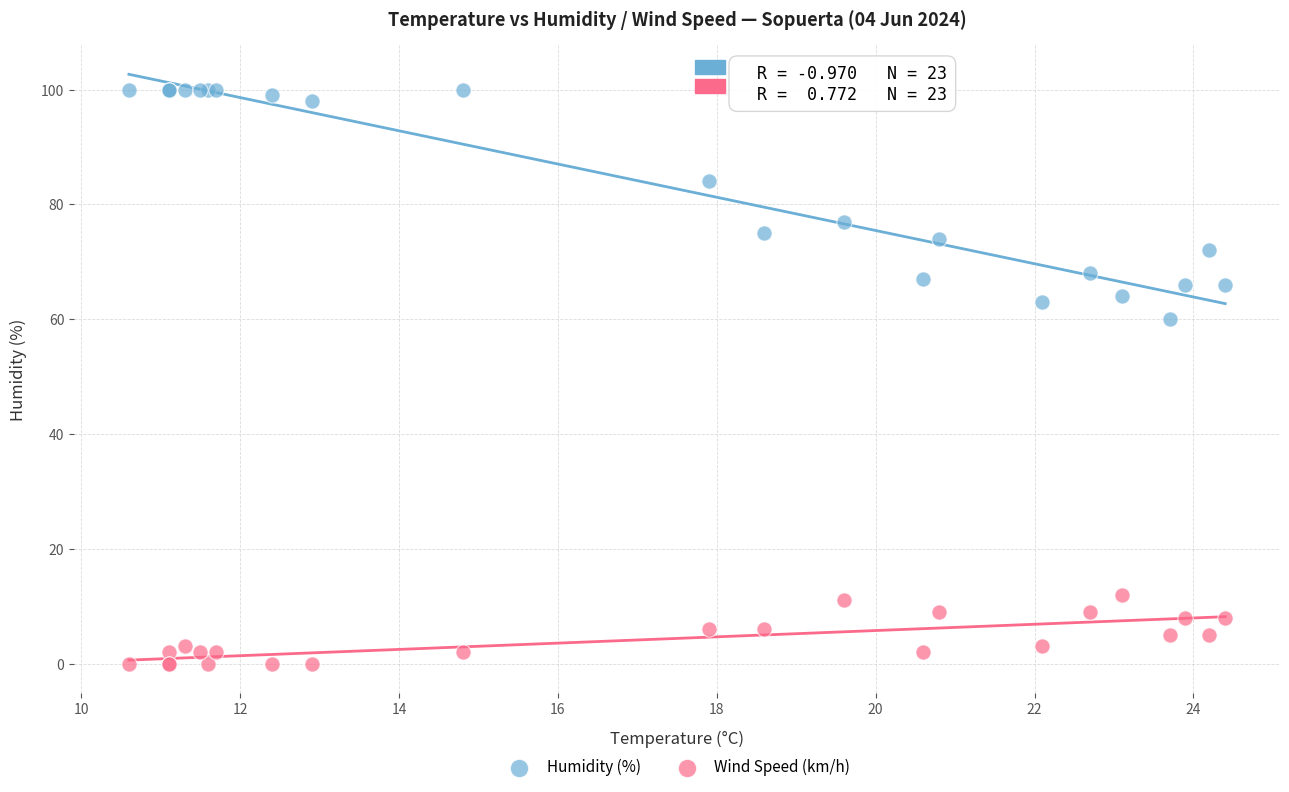

Which series reaches the maximum Y coordinate?

Humidity (%)